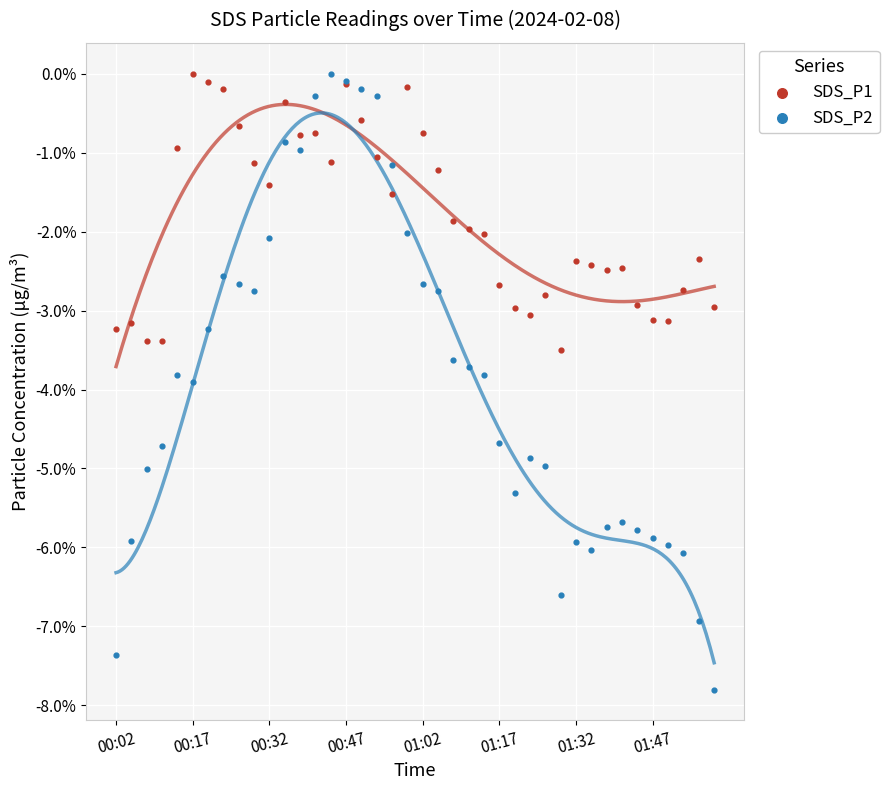

Which series has the largest Y range (max minus min)?

SDS_P2